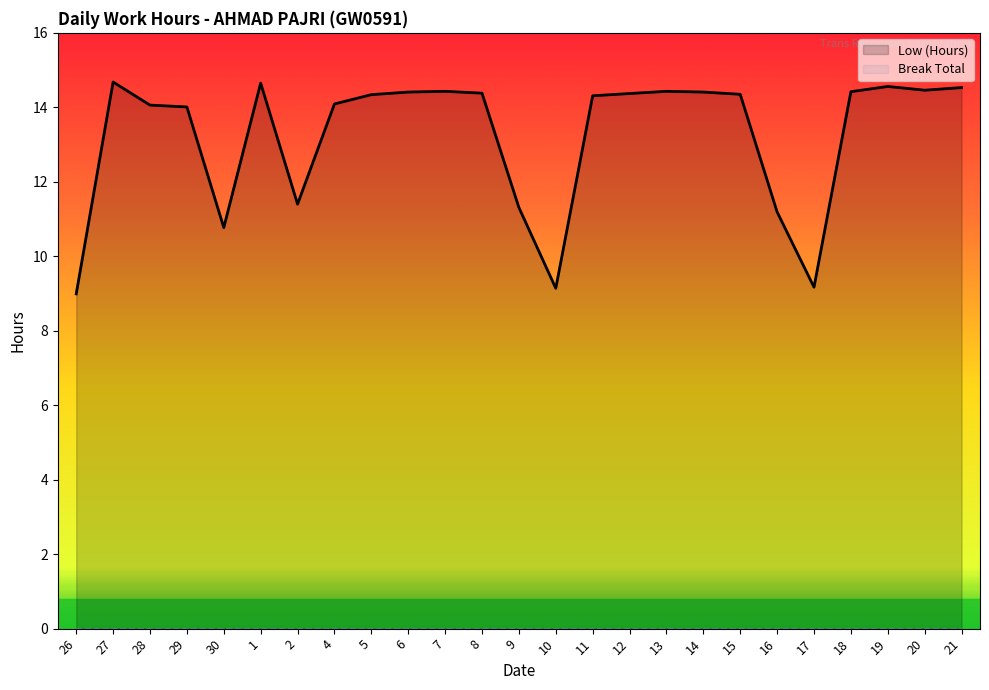

True or false: Break Total and Low (Hours) intersect in this chart.

False